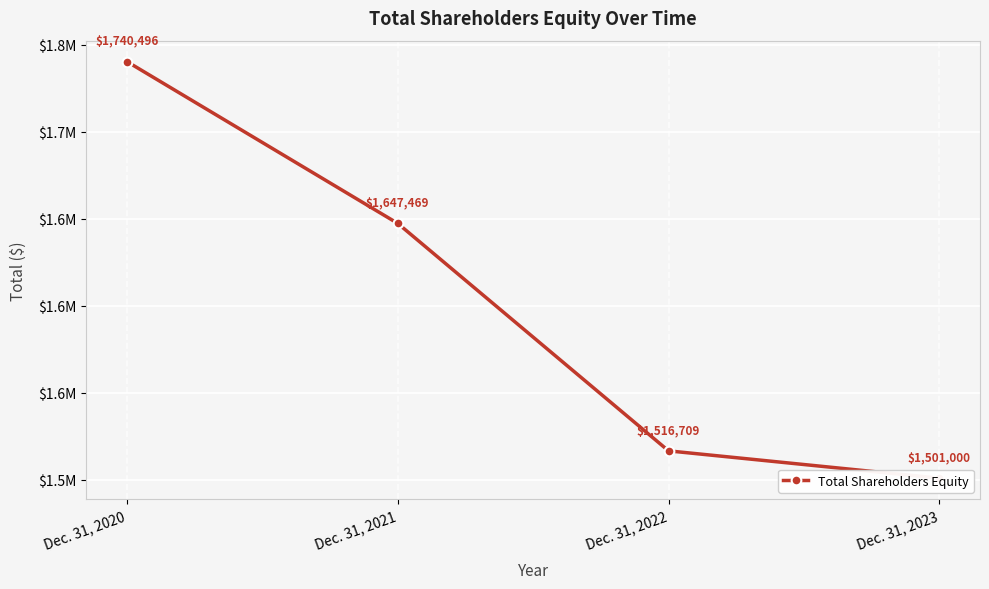

What is the difference between the values at Dec. 31, 2023 and Dec. 31, 2022?

15709